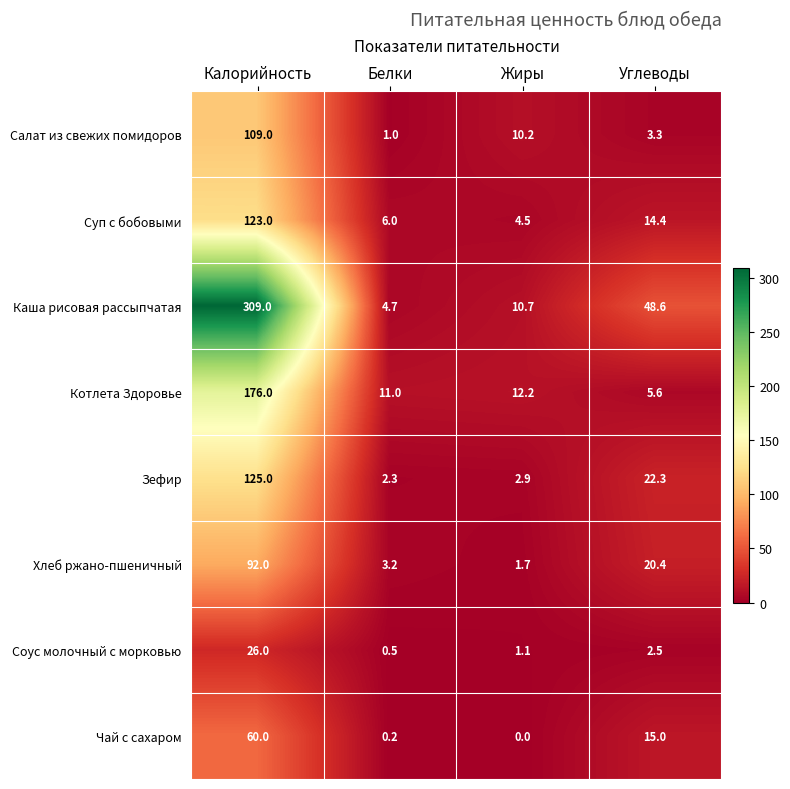

What is the greatest value displayed?

309.0